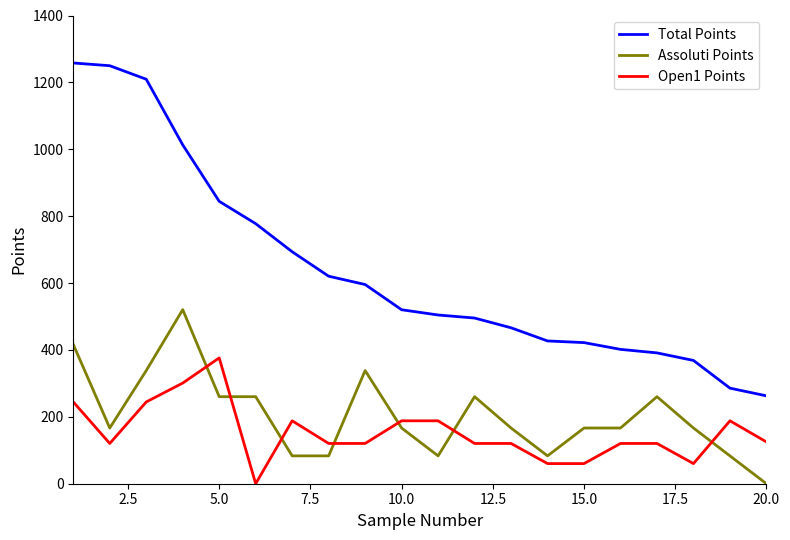

List the series in order of their peak value, lowest first.

Open1 Points, Assoluti Points, Total Points